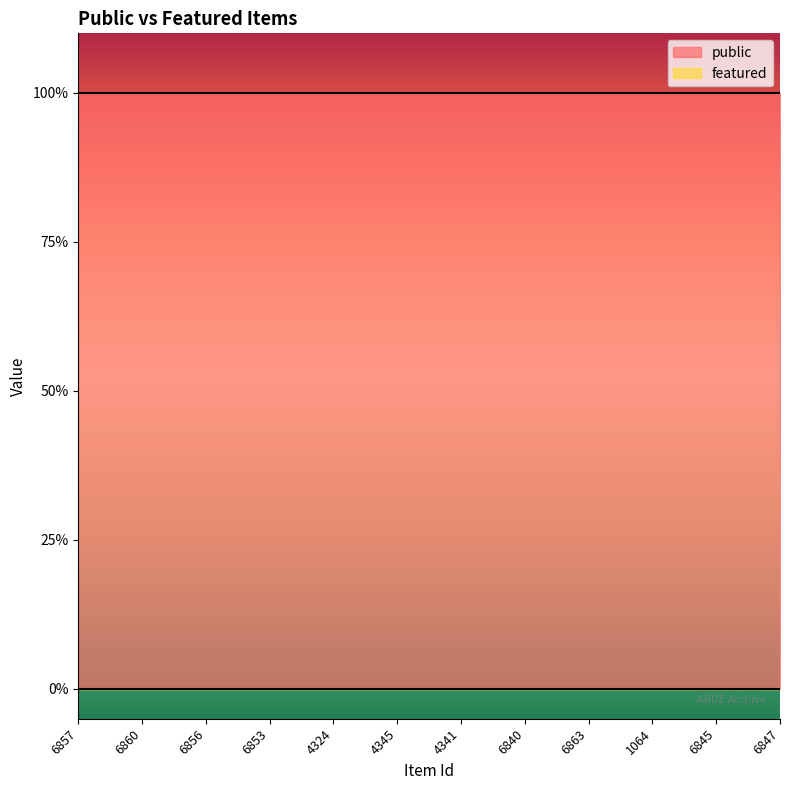

At how many categories does at least one series exceed 0?

12